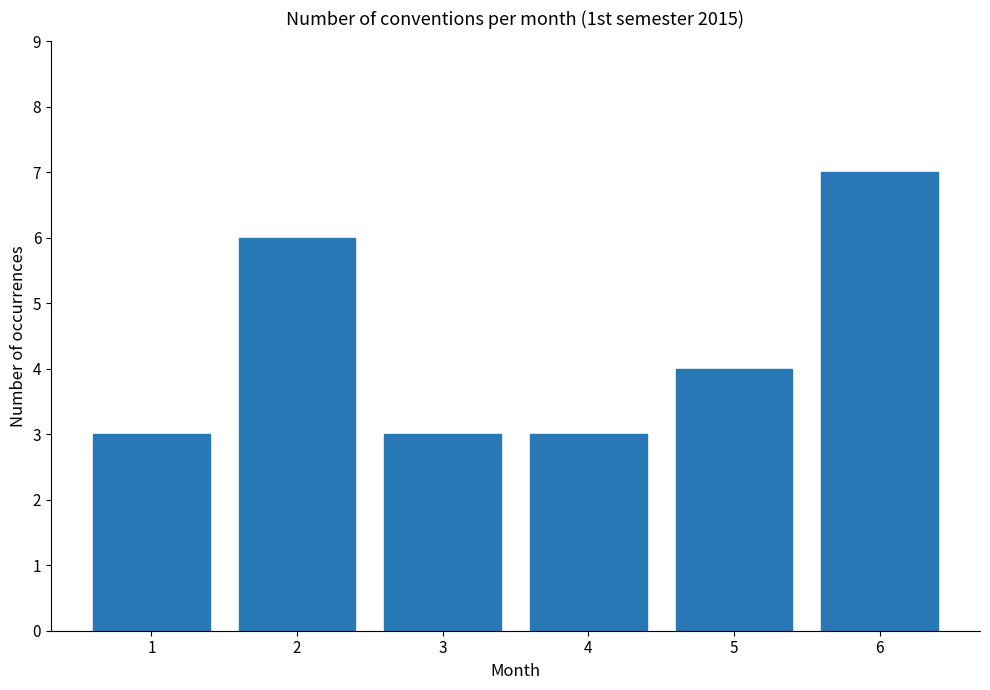

At which category does the chart reach its peak across all series?

6